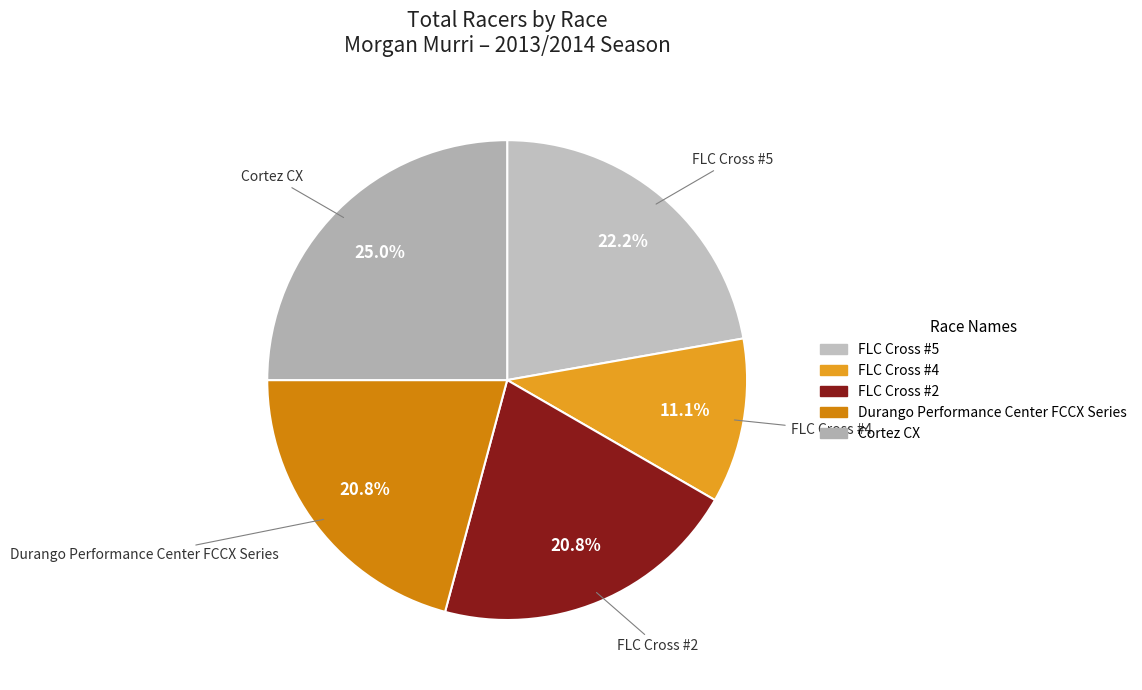

Count the number of slices in the pie.

5